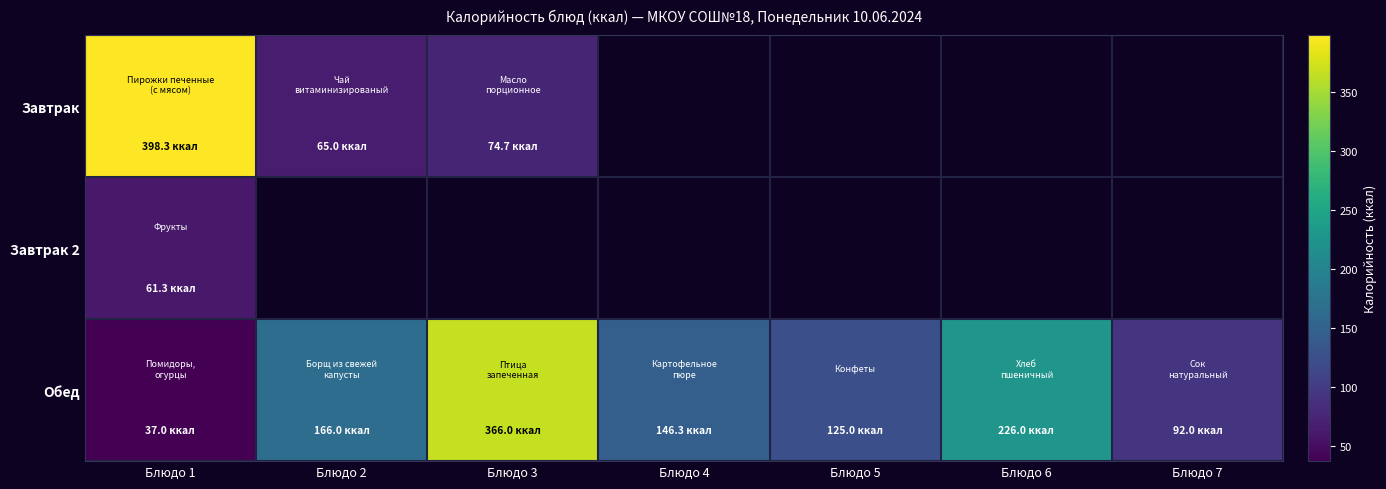

List the series in order of their peak value, highest first.

Завтрак, Обед, Завтрак 2